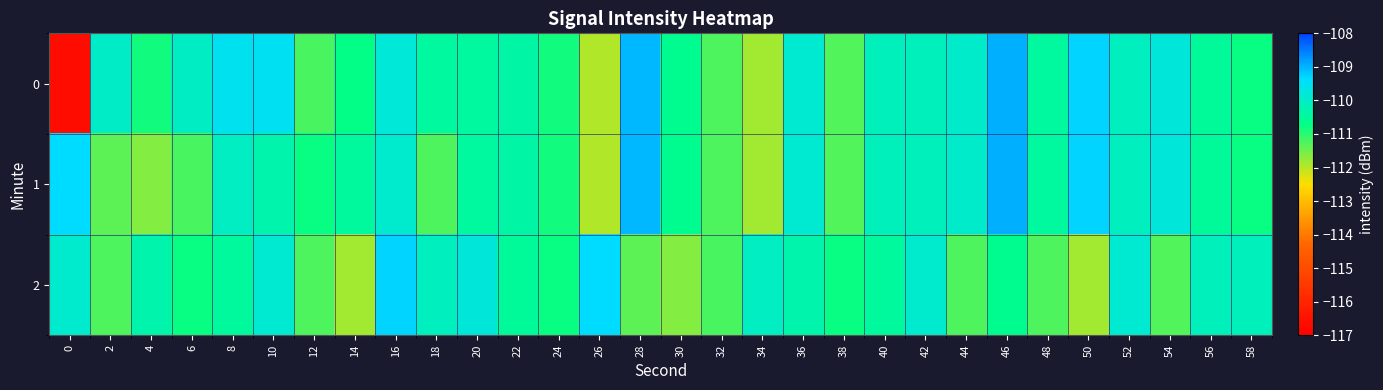

Reading left to right, extract all data points from this chart.

0: 0=-116.7	2=-110.0	4=-110.8	6=-110.0	8=-109.5	10=-109.5	12=-111.2	14=-110.7	16=-109.8	18=-110.4	20=-110.5	22=-110.4	24=-110.8	26=-112.0	28=-109.0	30=-110.6	32=-111.2	34=-111.8	36=-109.9	38=-111.3	40=-110.1	42=-110.1	44=-110.0	46=-109.0	48=-110.5	50=-109.3	52=-110.1	54=-109.8	56=-110.5	58=-110.8
1: 0=-109.4	2=-111.4	4=-111.6	6=-111.2	8=-110.1	10=-110.3	12=-110.8	14=-110.5	16=-109.9	18=-111.2	20=-110.5	22=-110.4	24=-110.8	26=-112.0	28=-109.0	30=-110.6	32=-111.2	34=-111.8	36=-109.9	38=-111.3	40=-110.1	42=-110.1	44=-110.0	46=-109.0	48=-110.5	50=-109.3	52=-110.1	54=-109.8	56=-110.5	58=-110.8
2: 0=-109.9	2=-111.2	4=-110.3	6=-110.8	8=-110.5	10=-109.9	12=-111.2	14=-111.8	16=-109.3	18=-110.1	20=-109.8	22=-110.5	24=-110.8	26=-109.4	28=-111.4	30=-111.6	32=-111.2	34=-110.1	36=-110.3	38=-110.8	40=-110.5	42=-109.9	44=-111.2	46=-110.6	48=-111.2	50=-111.8	52=-109.9	54=-111.3	56=-110.1	58=-110.1